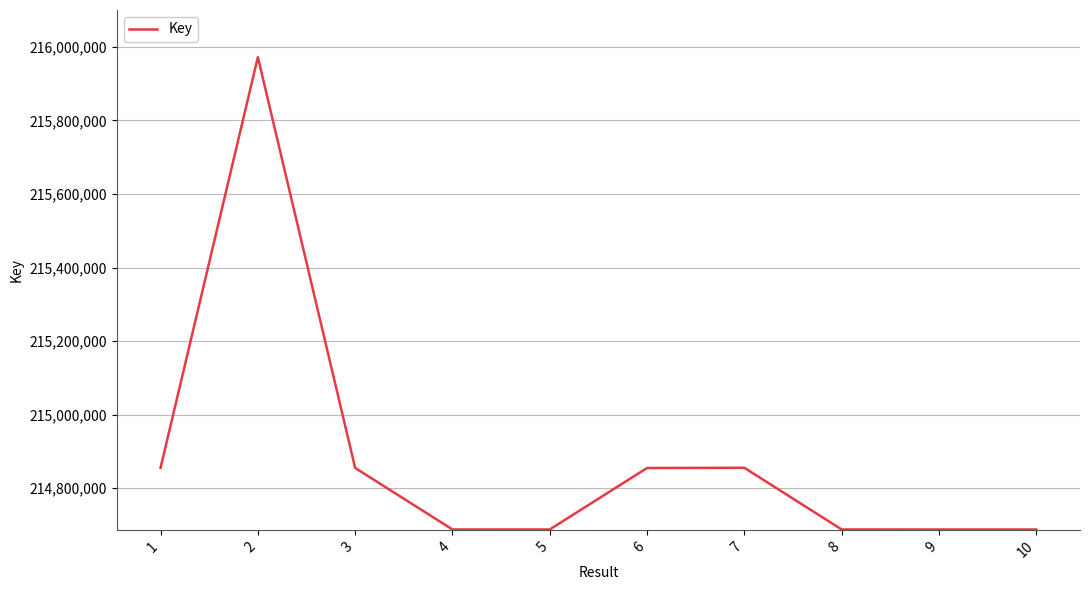

What is the maximum value shown in the chart?

215971919